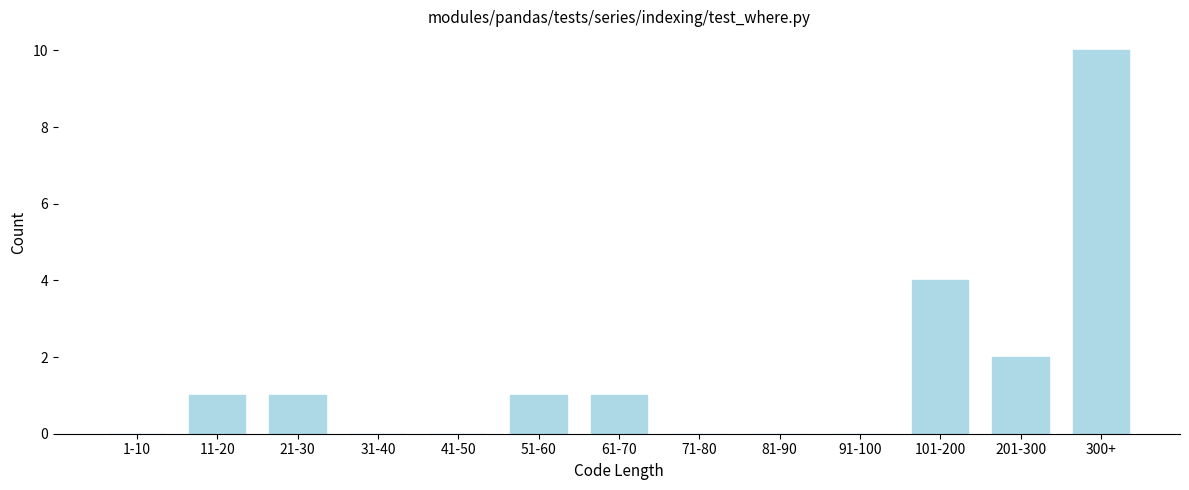

Reading left to right, list all the values displayed in this chart.

1-10=0	11-20=1	21-30=1	31-40=0	41-50=0	51-60=1	61-70=1	71-80=0	81-90=0	91-100=0	101-200=4	201-300=2	300+=10